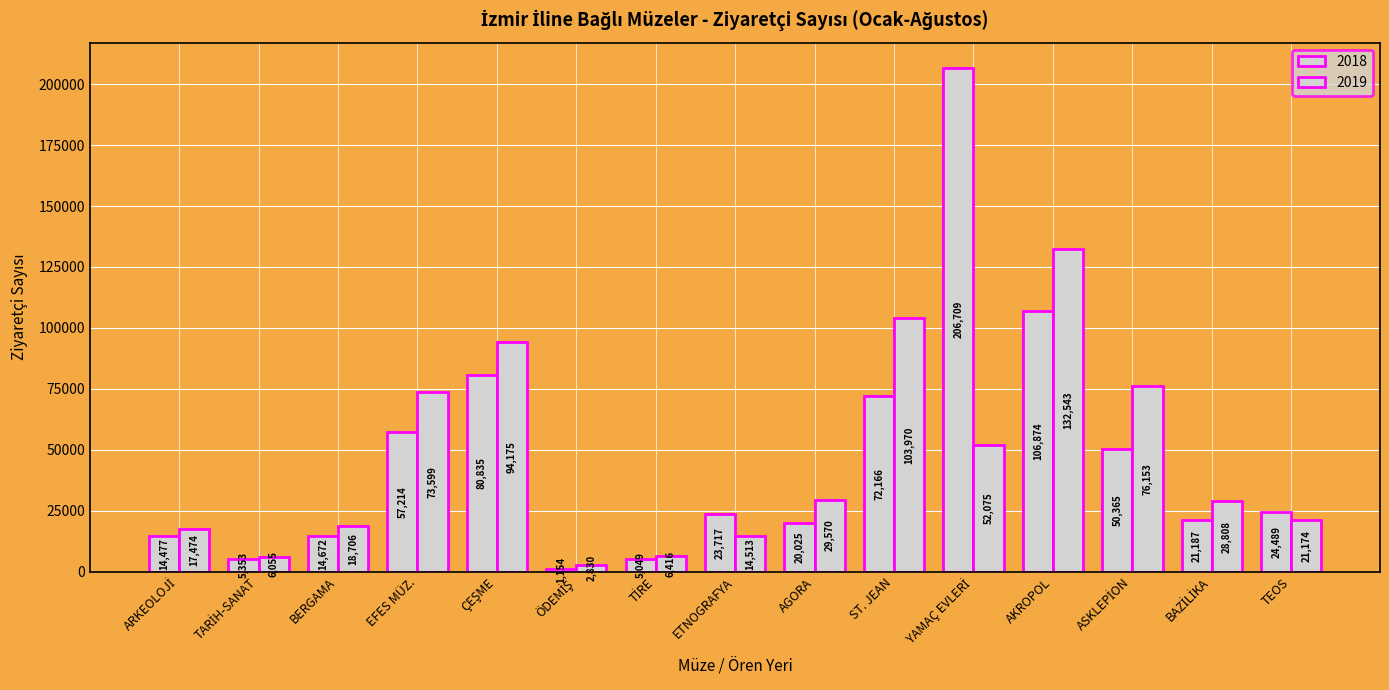

Which series has the largest total across all categories?

2018